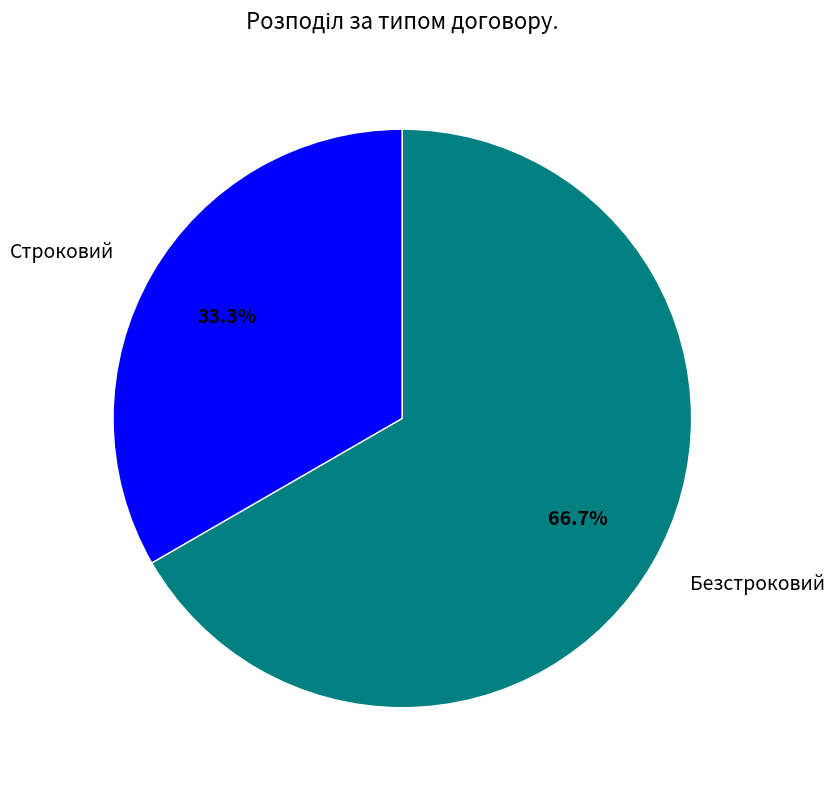

To the nearest percent, what is the difference between the Строковий and Безстроковий slice percentages?

33%